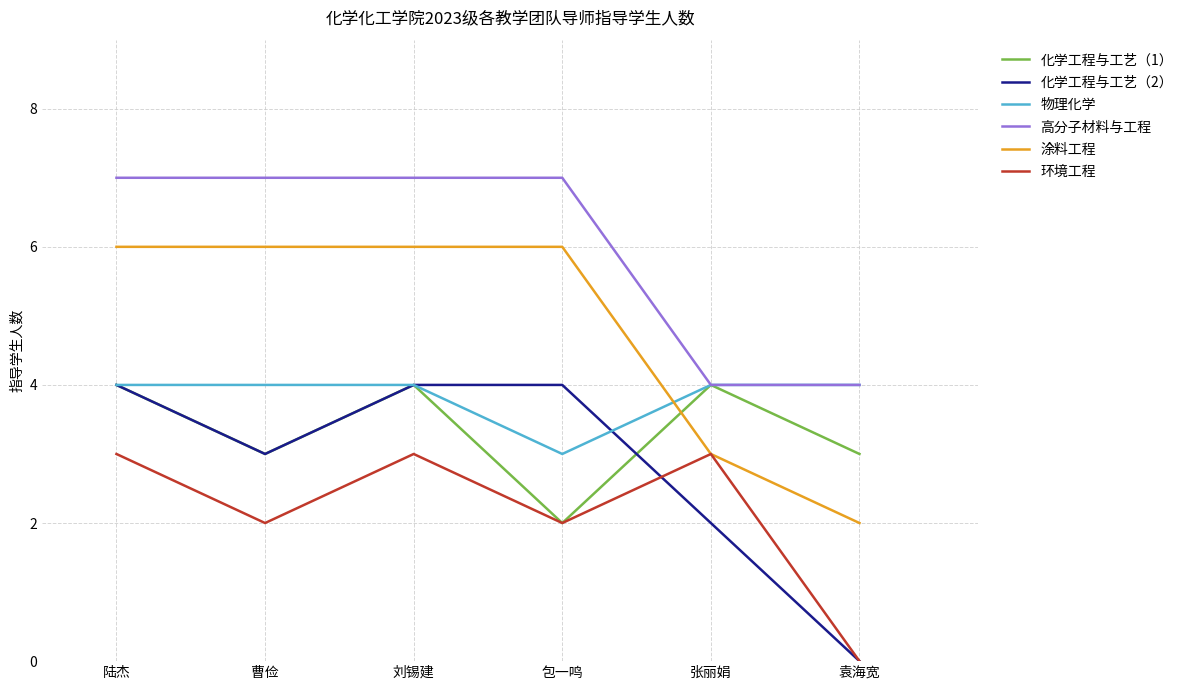

Which label corresponds to the smallest value in the chart?

袁海宽